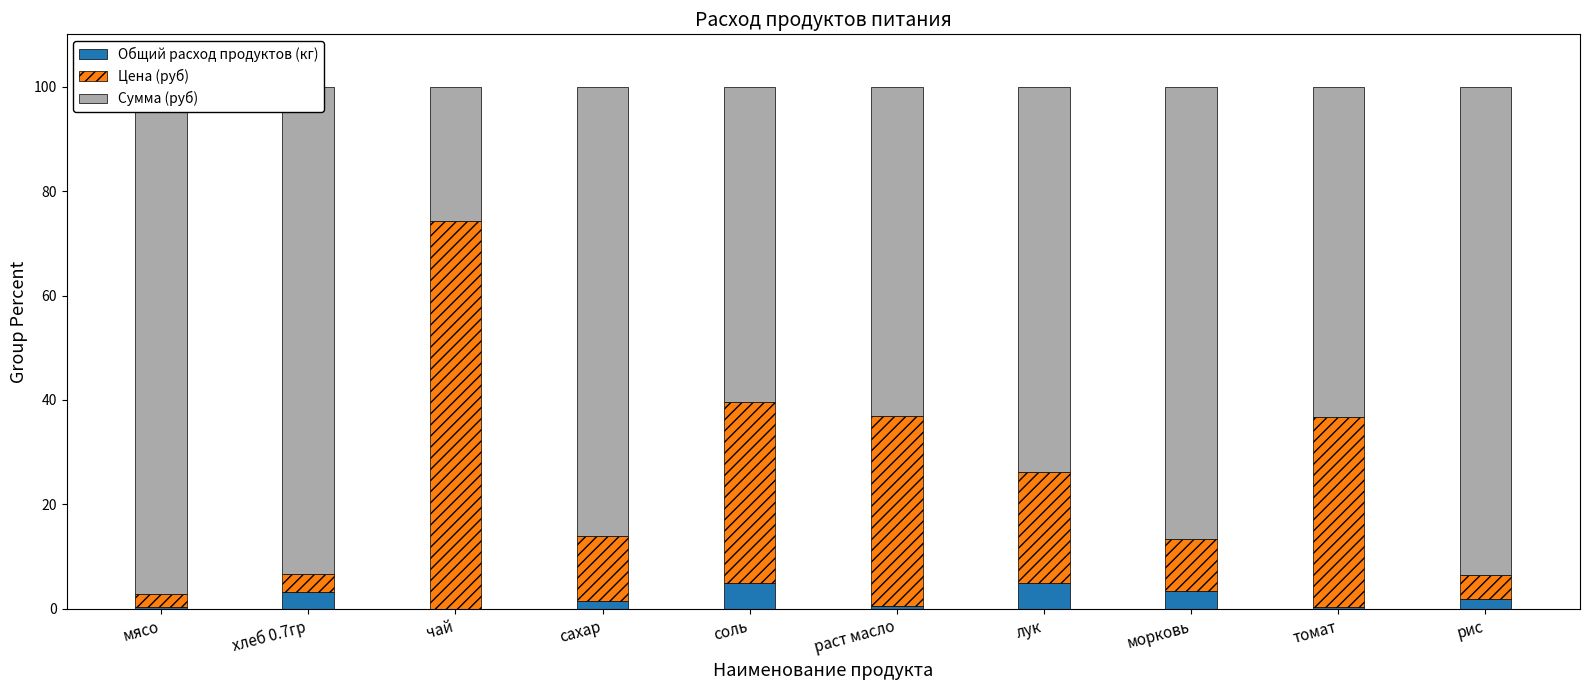

What position from the right is сахар?

7